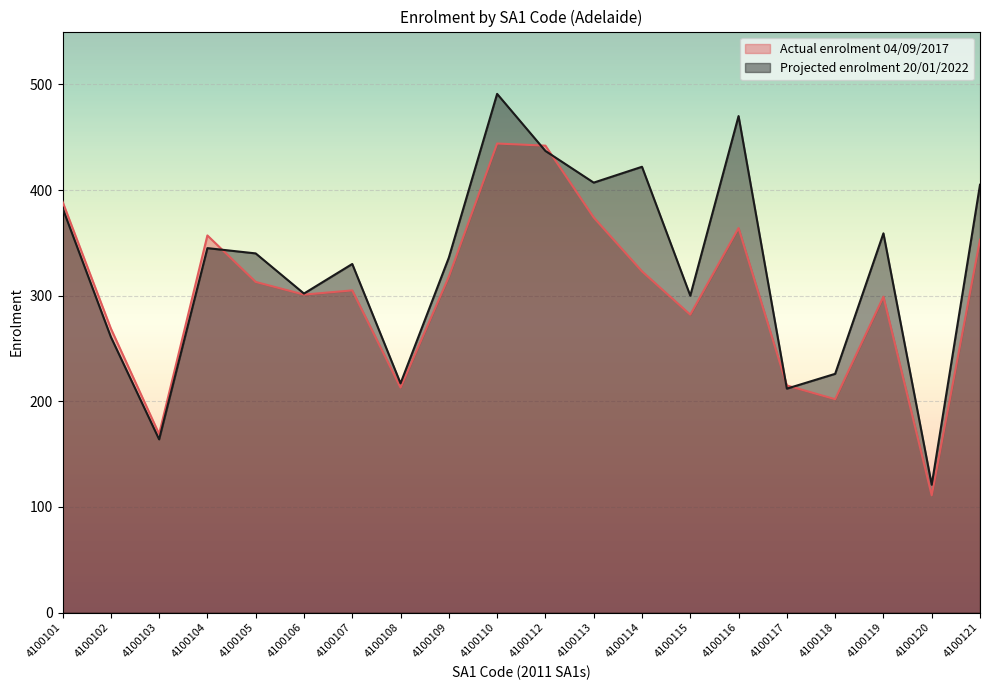

In Actual enrolment 04/09/2017, how many points are lower than both neighbors (excluding endpoints)?

6